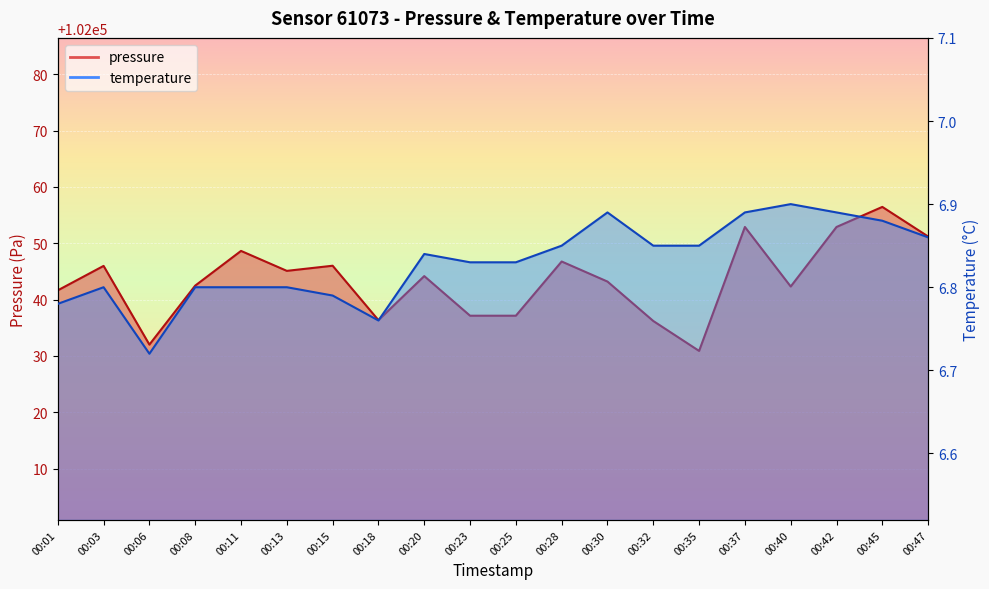

Rank the categories by pressure value from lowest to highest.

00:35, 00:06, 00:32, 00:18, 00:23, 00:25, 00:01, 00:40, 00:08, 00:30, 00:20, 00:13, 00:03, 00:15, 00:28, 00:11, 00:47, 00:37, 00:42, 00:45